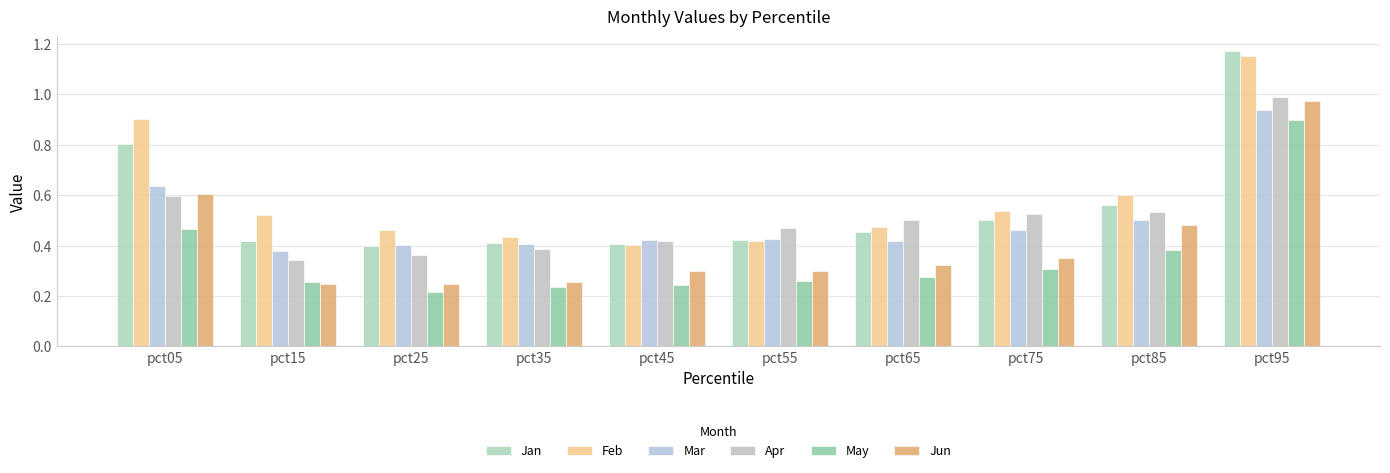

At pct65, list the series in order from largest to smallest.

Apr, Feb, Jan, Mar, Jun, May